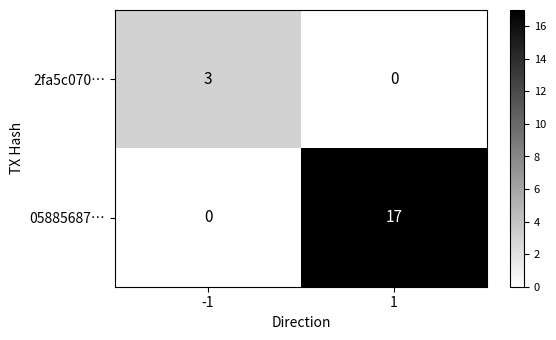

At how many categories does at least one series exceed 12?

1